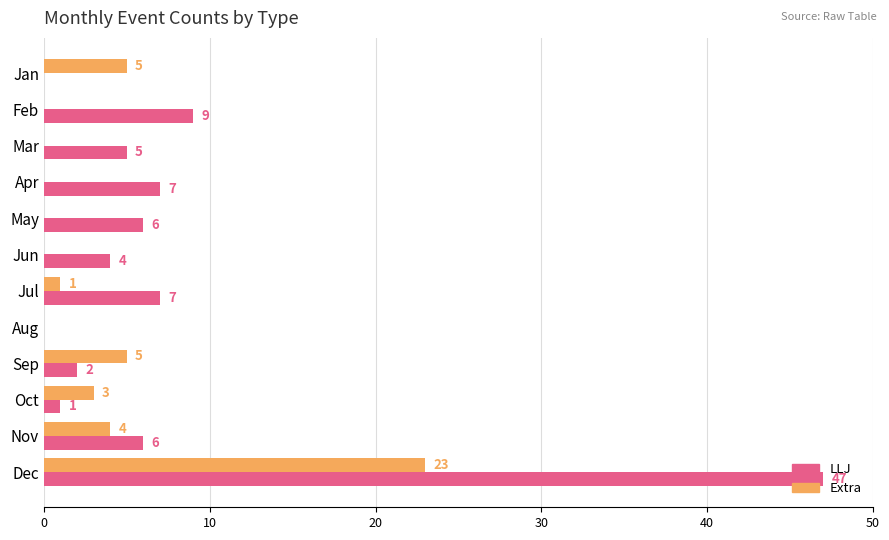

Which series has the largest range (max minus min)?

LLJ